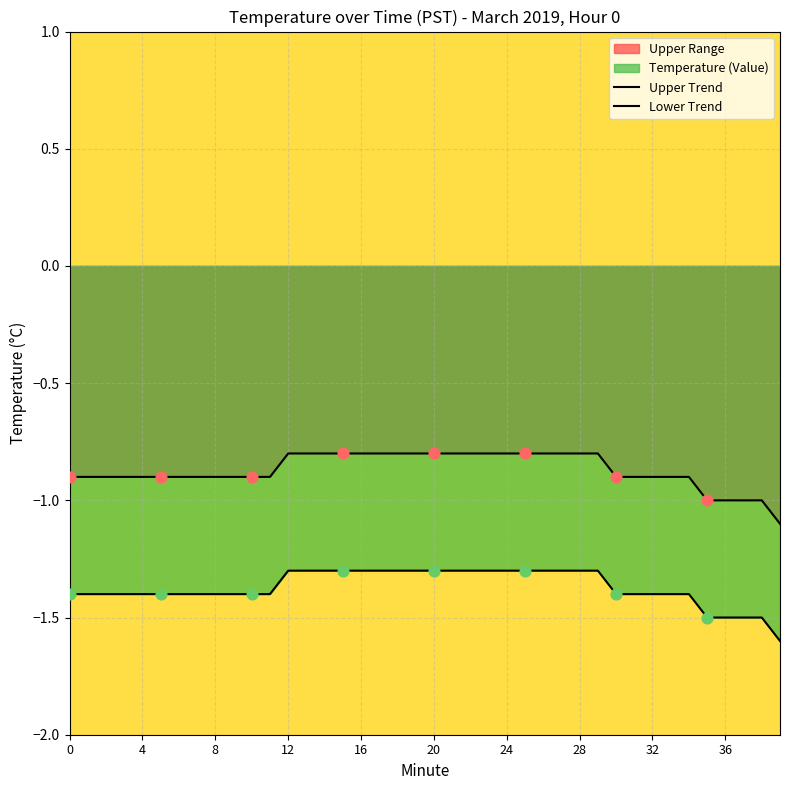

Which series reaches the minimum Y coordinate?

Lower Trend